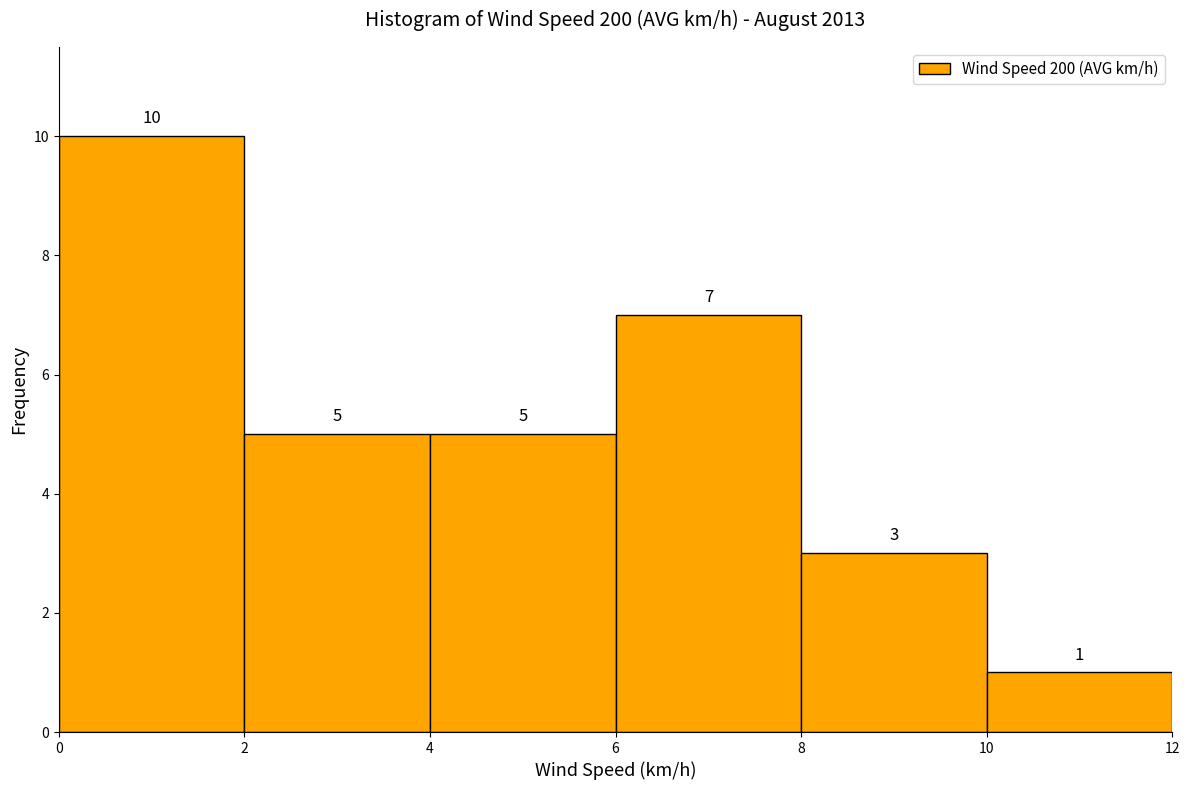

What is the height of the bar covering 6 to 8 on the x-axis?

7